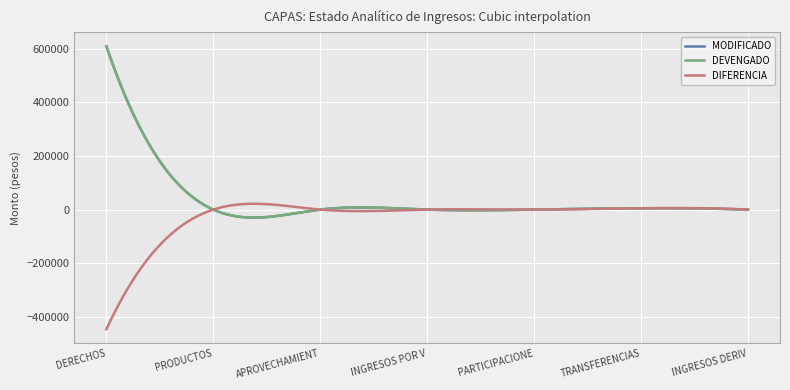

How many lines are shown in the chart?

3